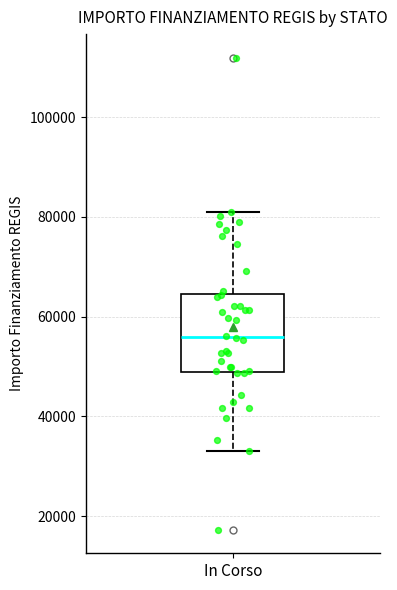

Read this box plot against the y-axis: the position of the median line, the range covered by the box, and the ends of both whiskers. The values are not printed on the chart, so give them approximately, as read against the axis.

median 56000, box 50000 to 64000, whiskers 32000 to 80000